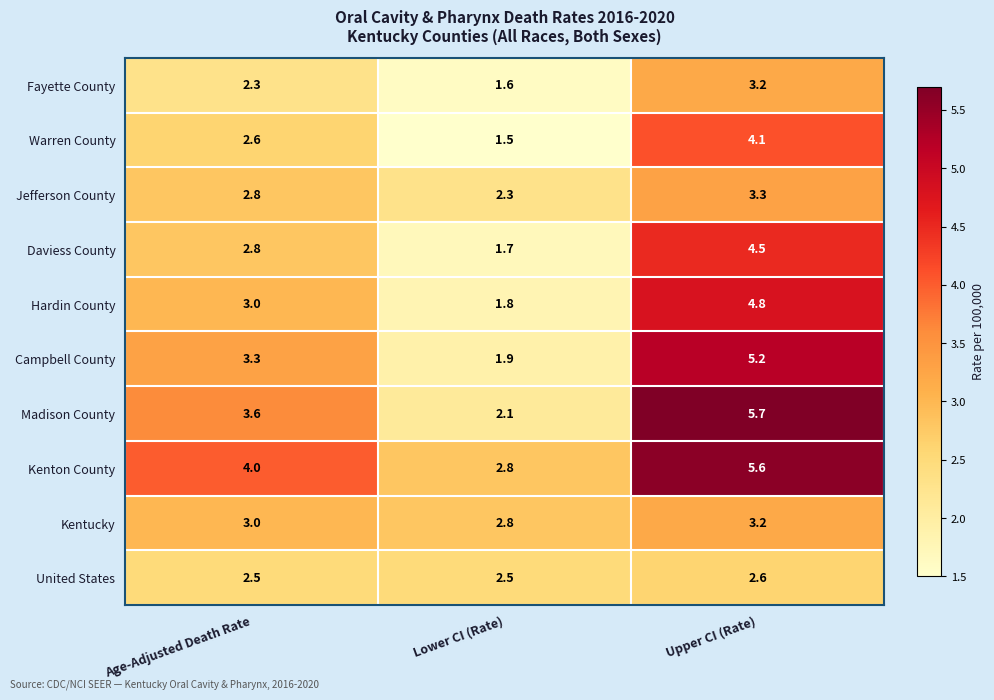

Count the United States values in the range 2 to 3.

3